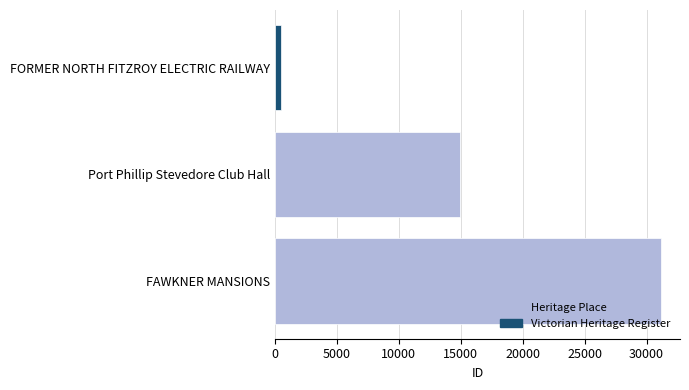

List the labels in order of value, smallest first.

FORMER NORTH FITZROY ELECTRIC RAILWAY, Port Phillip Stevedore Club Hall, FAWKNER MANSIONS